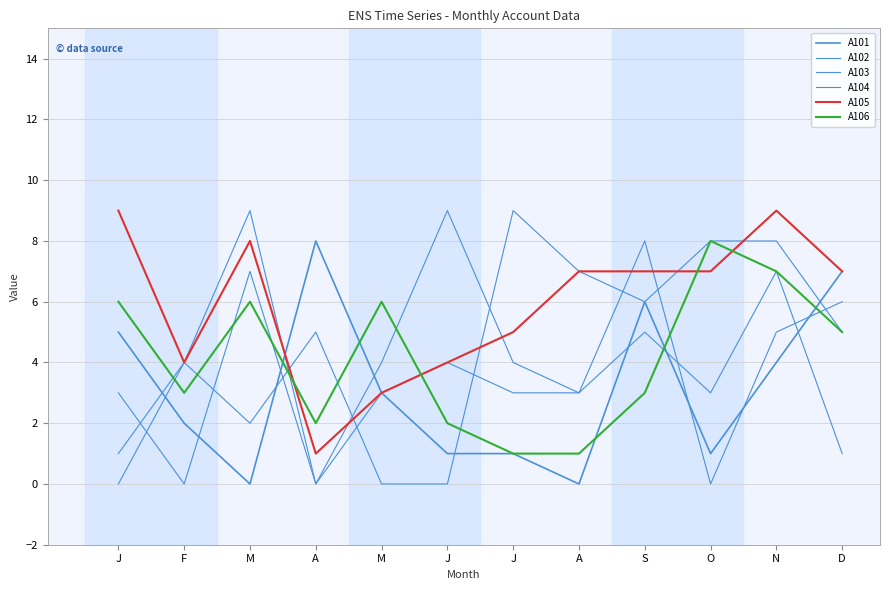

Count the number of data series in this chart.

6